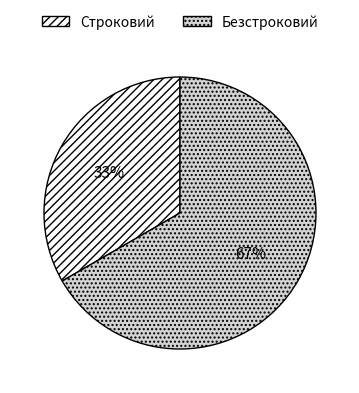

To the nearest percent, what portion does Безстроковий represent?

67%